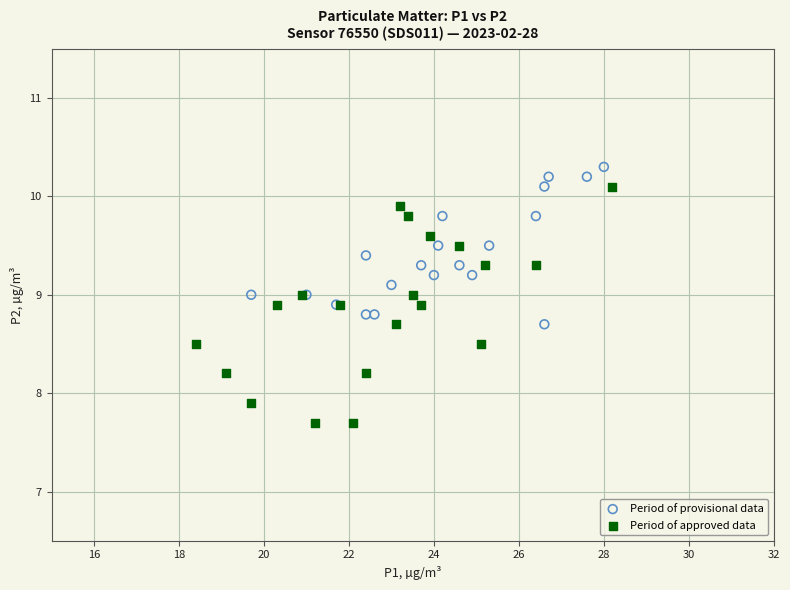

Which series contains the lowest Y value?

Period of approved data